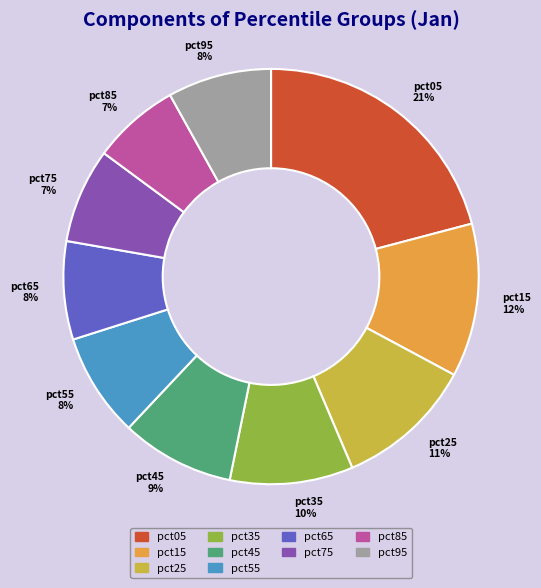

To the nearest percent, what percentage of the pie is pct75?

7%